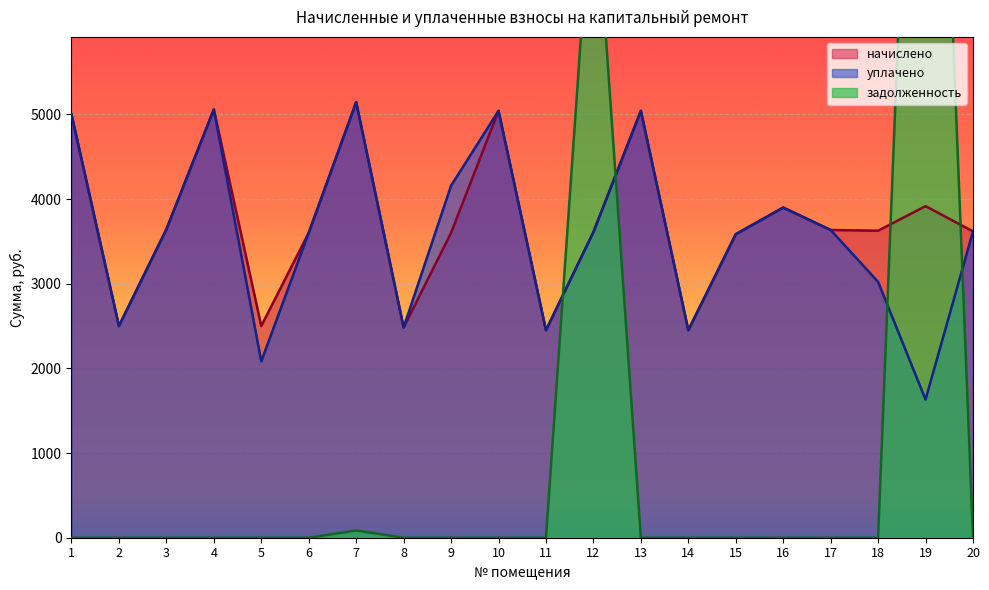

The value of задолженность at 16 is -5918.2. True or false?

False